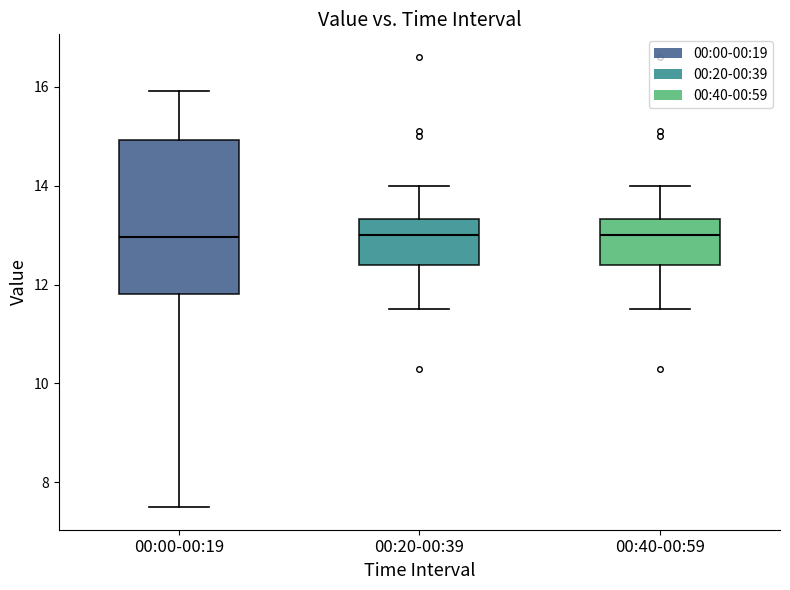

Reading left to right, transcribe this box plot: for each box, give where its median line is, the range the box spans, and where its two whiskers end, as read against the y-axis. The values are not printed on the chart, so give them approximately, as read against the axis.

00:00-00:19: median 13.0, box 11.8 to 15.0, whiskers 7.6 to 16.0
00:20-00:39: median 13.0, box 12.4 to 13.4, whiskers 11.6 to 14.0
00:40-00:59: median 13.0, box 12.4 to 13.4, whiskers 11.6 to 14.0